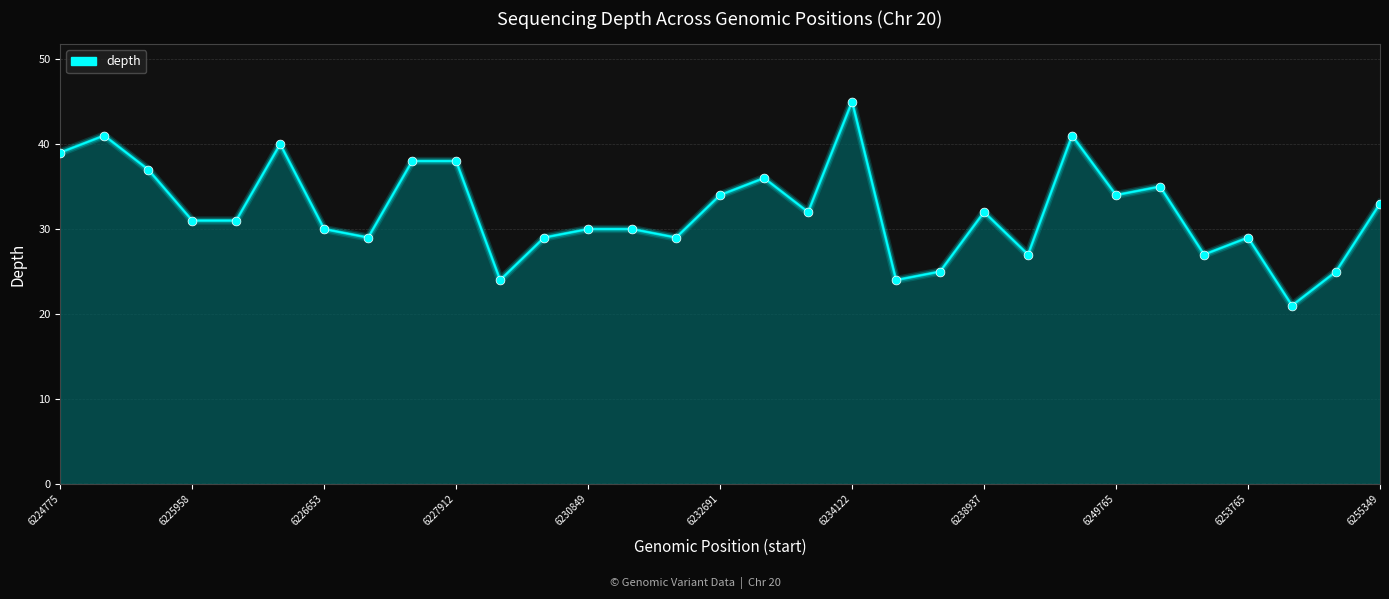

What is the ratio of the value at 24 to the value at 6225958?

0.8